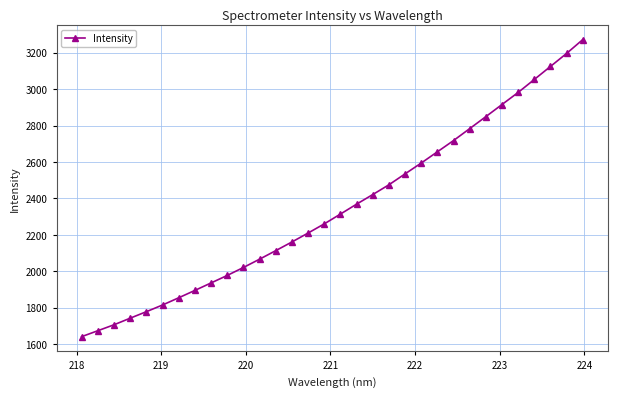

How many lines are shown in the chart?

1